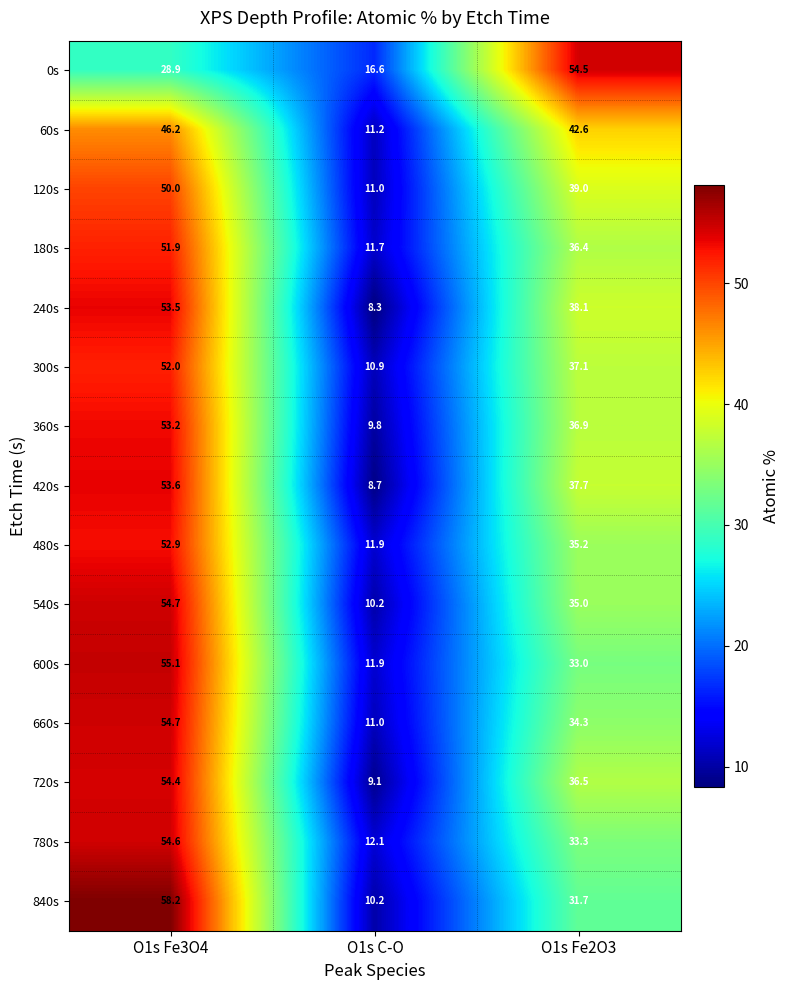

What is the approximate value of 480s at O1s Fe2O3?

35.2